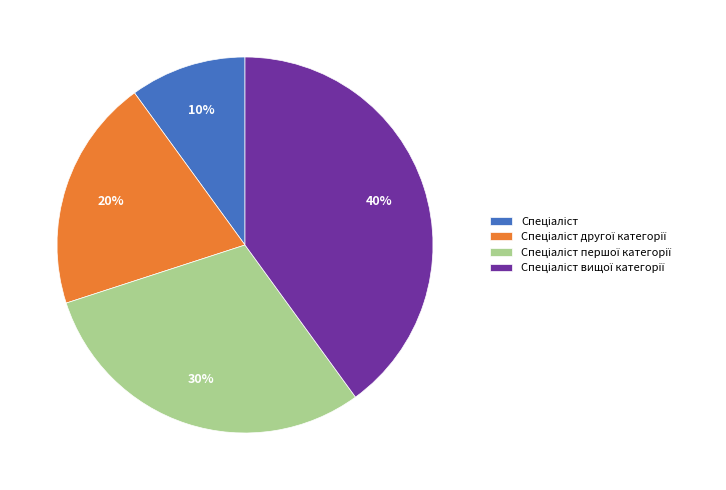

To the nearest percent, what is the average slice percentage?

25%